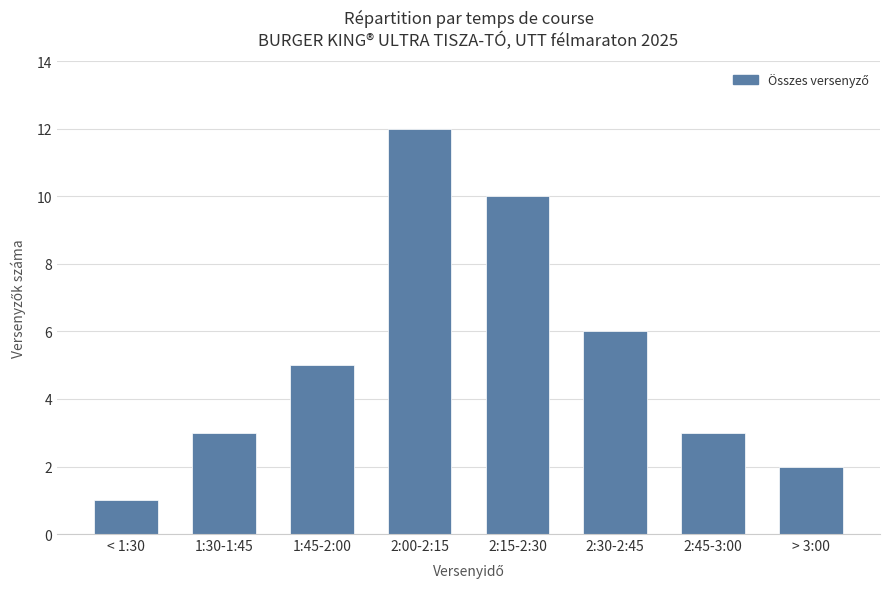

What is the average value?

5